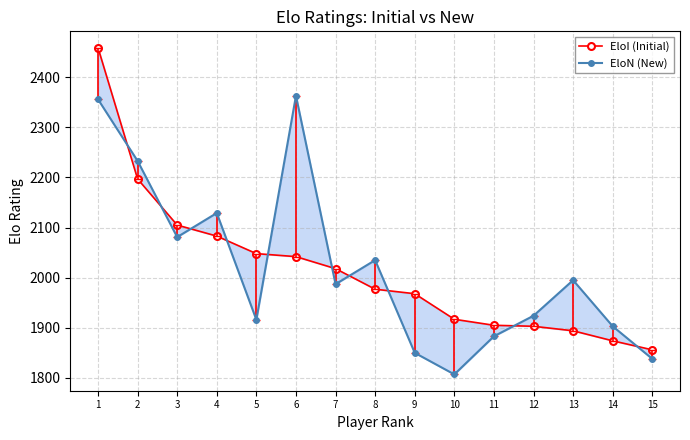

What is the difference between the maximum and minimum values in the EloI (Initial) series?

603